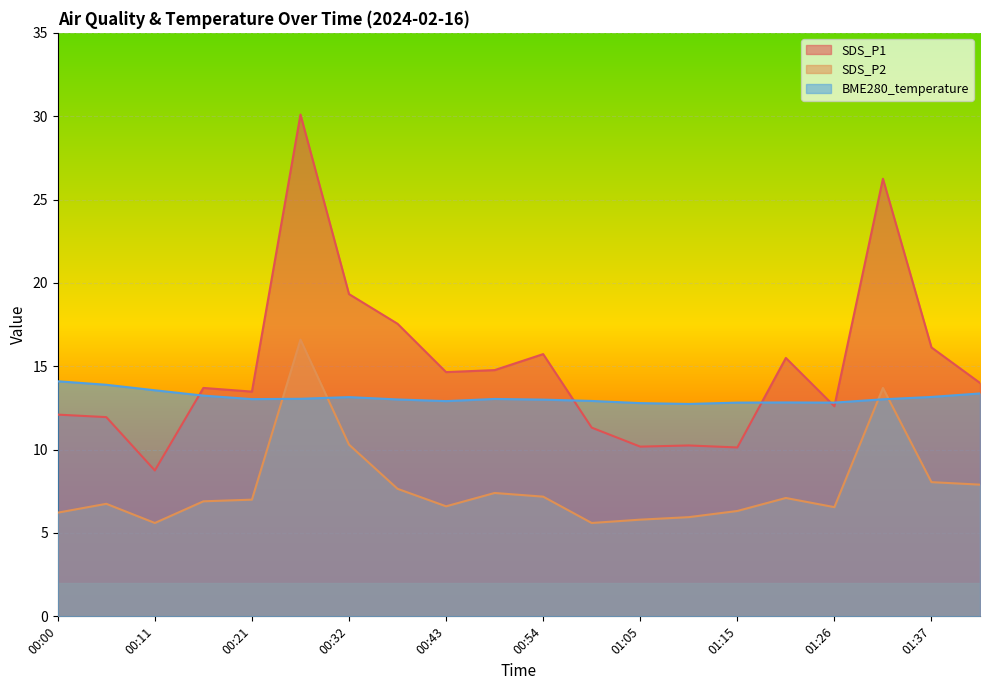

Where does the SDS_P1 series first go above 14?

00:27